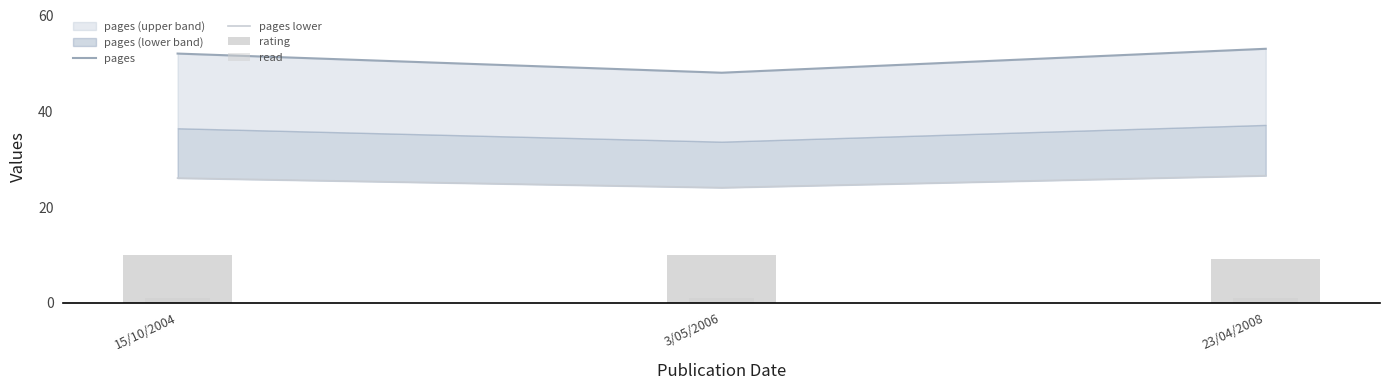

Rank the categories by rating value from highest to lowest.

15/10/2004, 3/05/2006, 23/04/2008